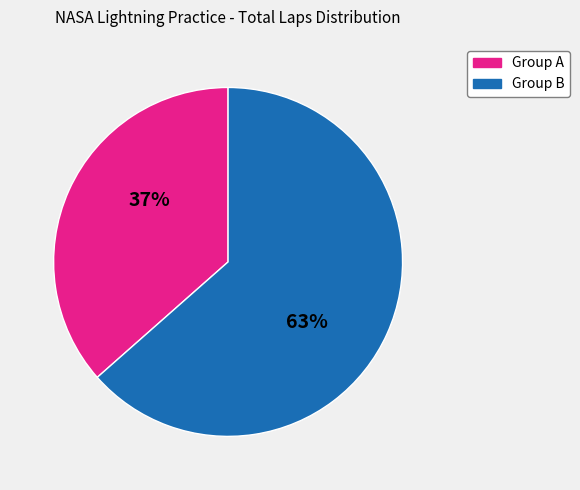

To the nearest percent, what is the average slice percentage?

50%